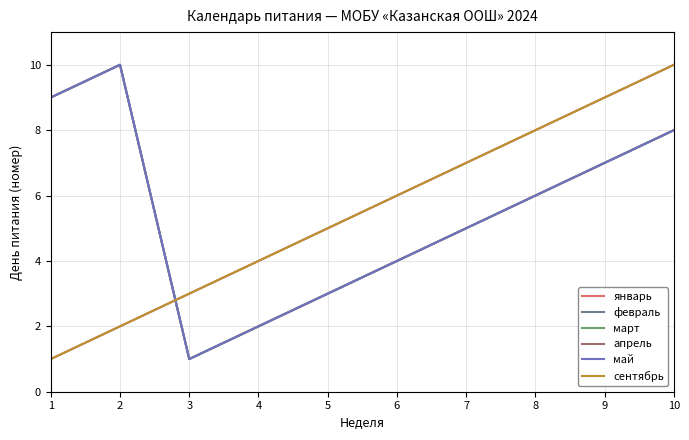

Rank the series by their maximum value, from lowest to highest.

январь, февраль, март, апрель, май, сентябрь